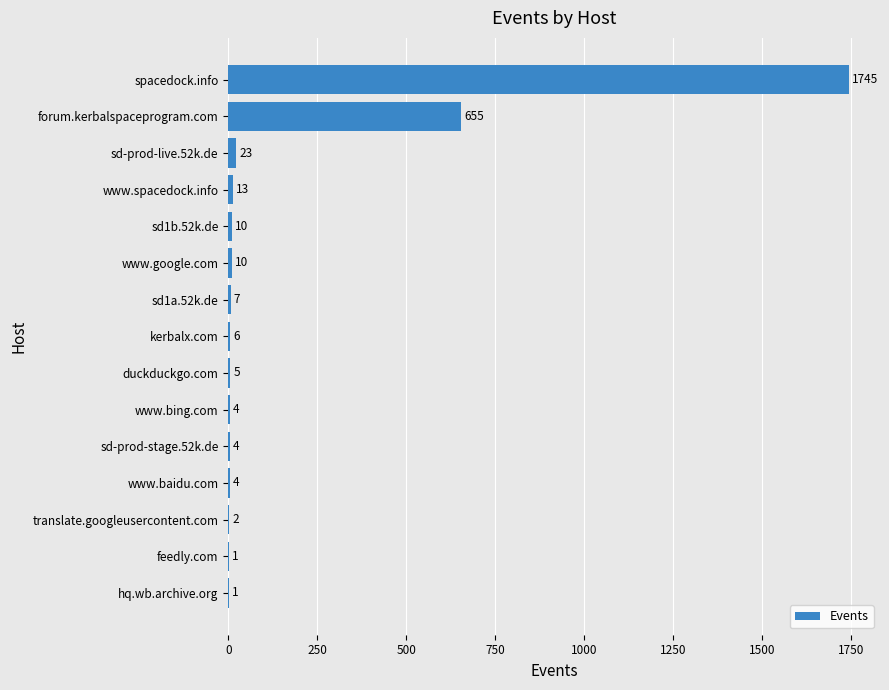

Reading top to bottom, transcribe all the data shown in this chart.

spacedock.info=1745	forum.kerbalspaceprogram.com=655	sd-prod-live.52k.de=23	www.spacedock.info=13	sd1b.52k.de=10	www.google.com=10	sd1a.52k.de=7	kerbalx.com=6	duckduckgo.com=5	www.bing.com=4	sd-prod-stage.52k.de=4	www.baidu.com=4	translate.googleusercontent.com=2	feedly.com=1	hq.wb.archive.org=1